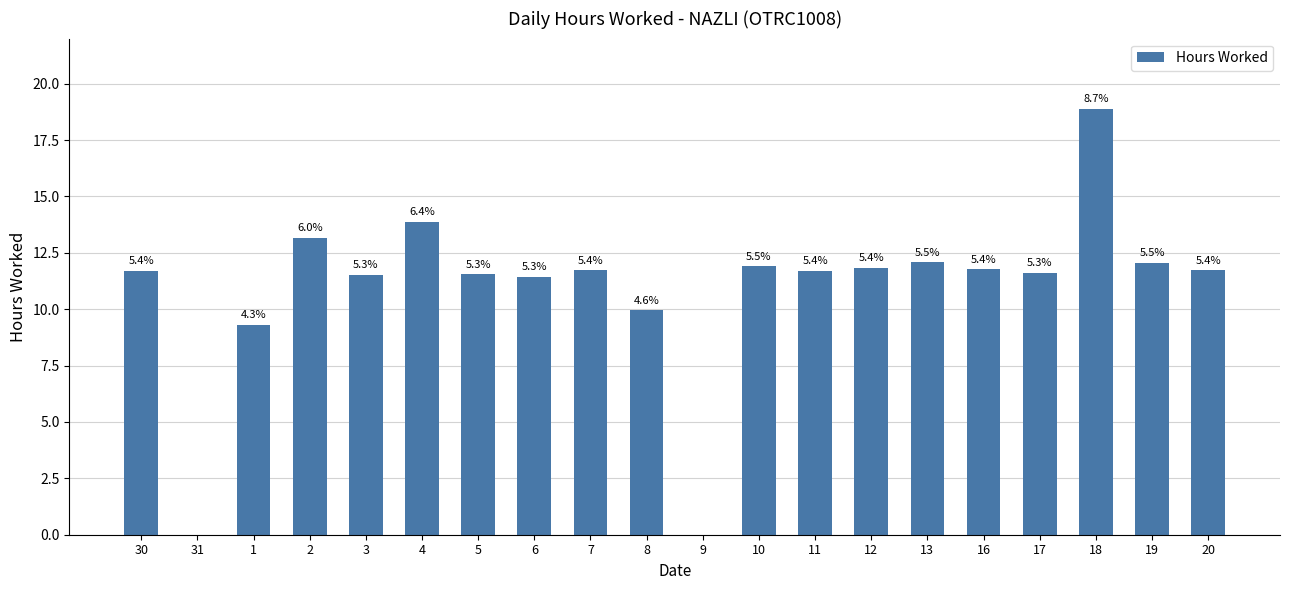

What is the greatest value displayed?

18.9